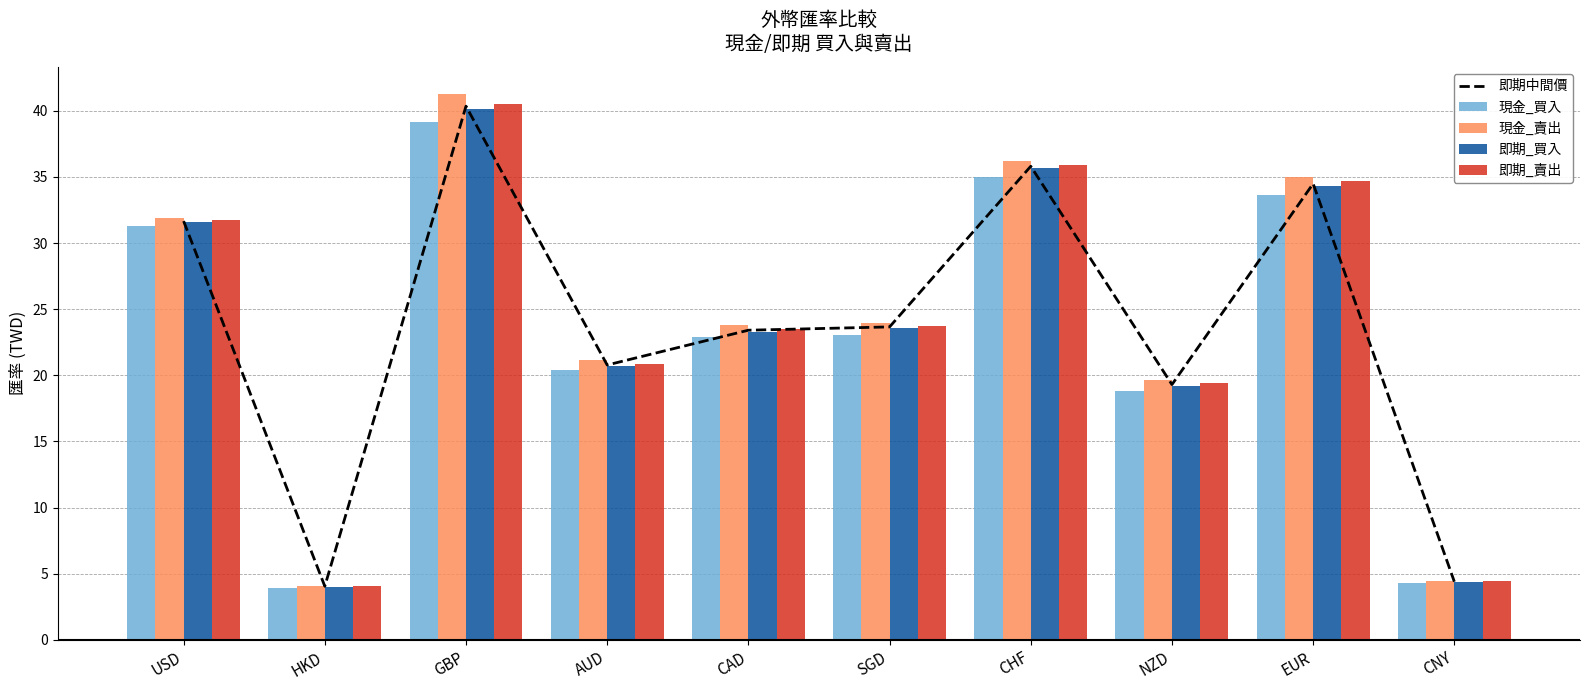

What value does the 現金_買入 series have at CHF?

35.0